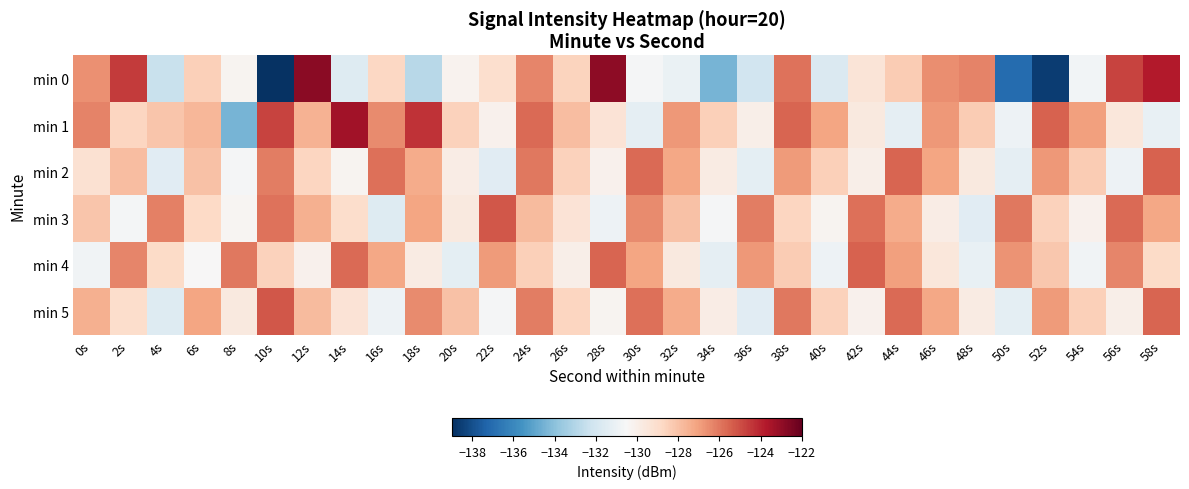

Which series changed the most between 20s and 42s?

min 4